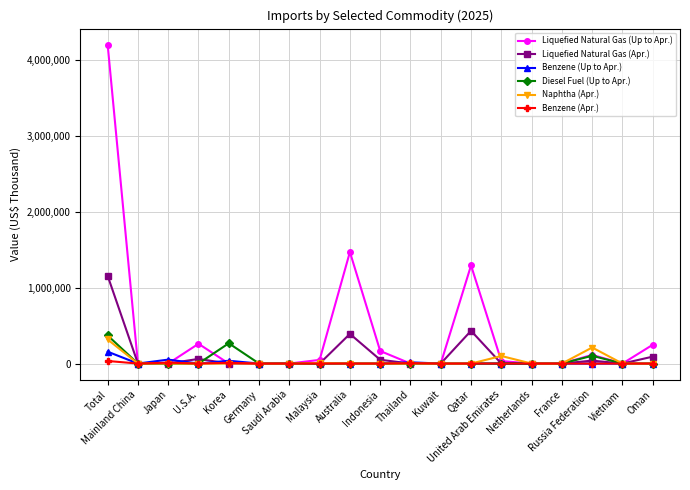

Which series changed the most between Korea and Thailand?

Diesel Fuel (Up to Apr.)